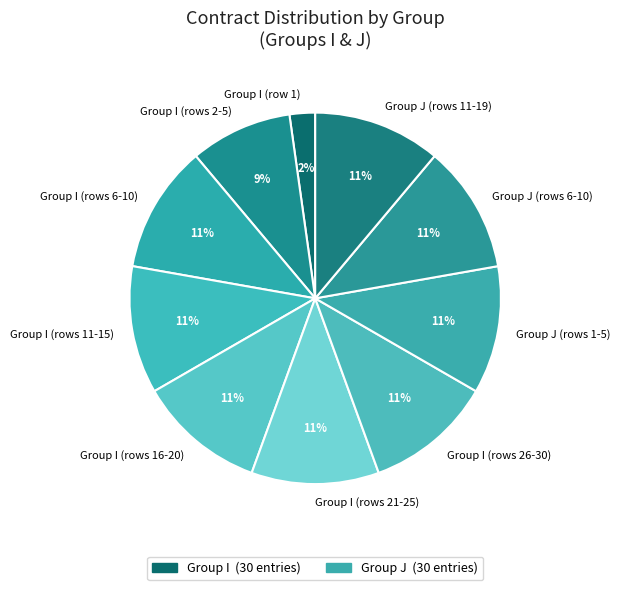

What percentage is the Group I (rows 21-25) slice, to the nearest percent?

11%